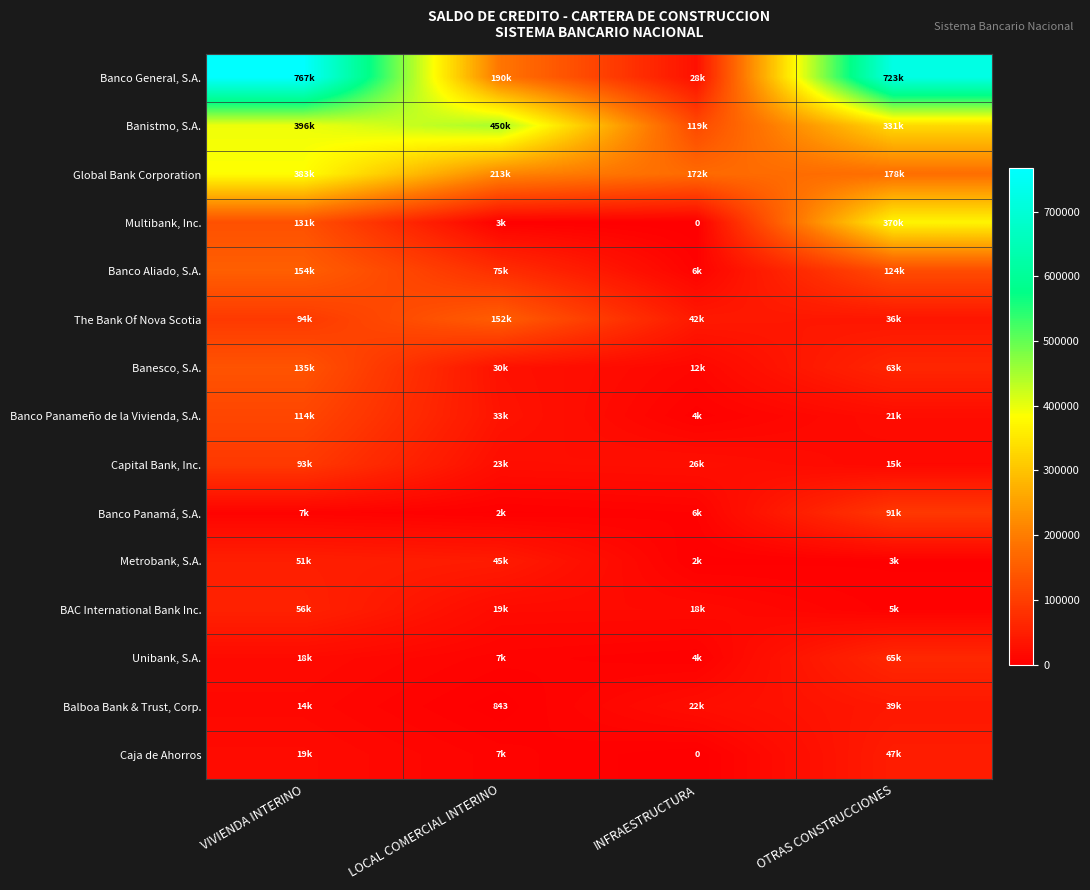

What is the total value across all series at LOCAL COMERCIAL INTERINO?

1250352.1